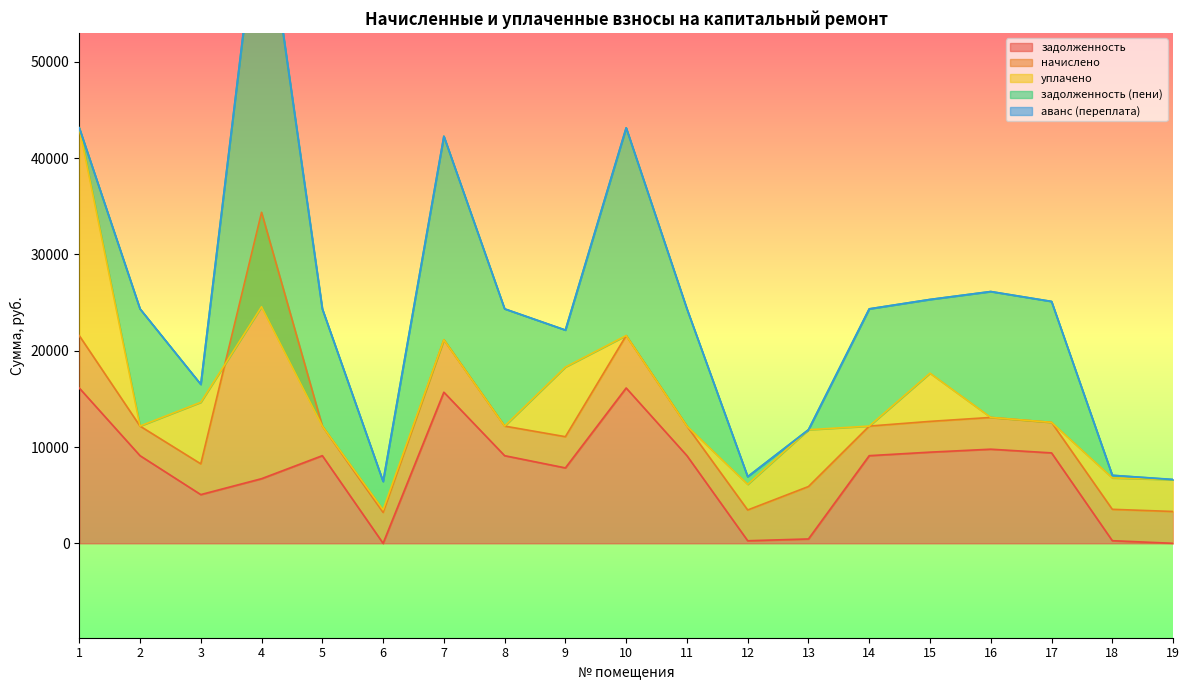

The value of задолженность at 1 is 16128.0. True or false?

True